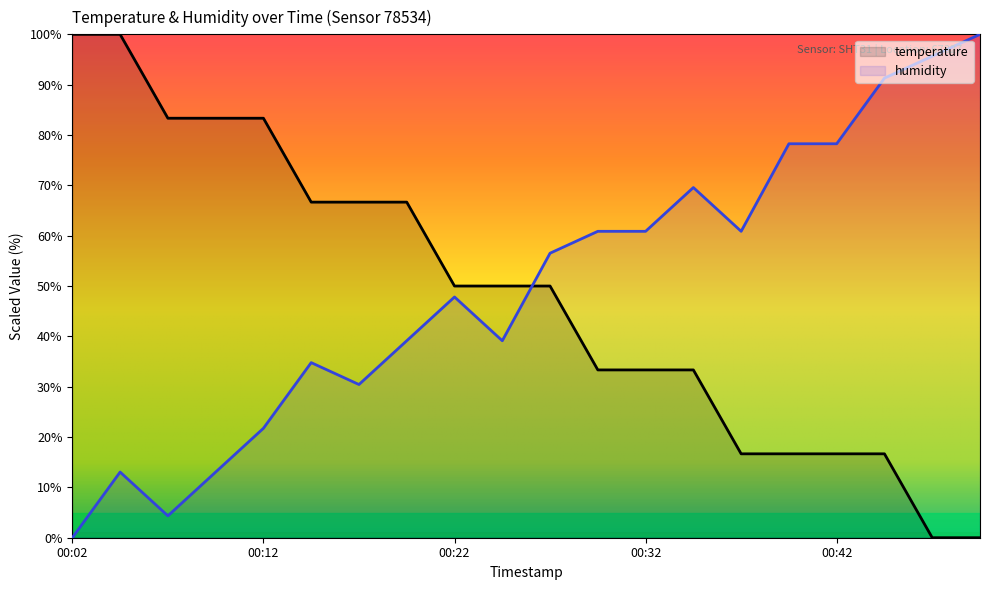

True or false: humidity and temperature cross at least once.

True